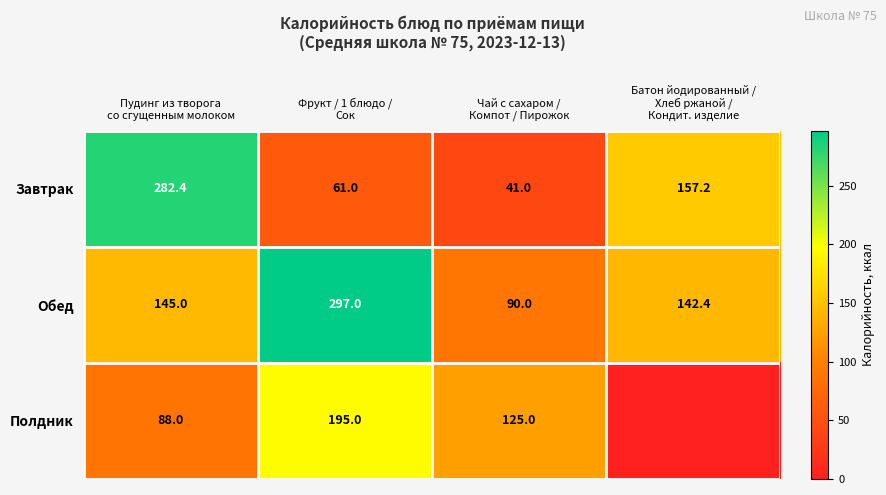

What is the sum of all Обед values?

674.4